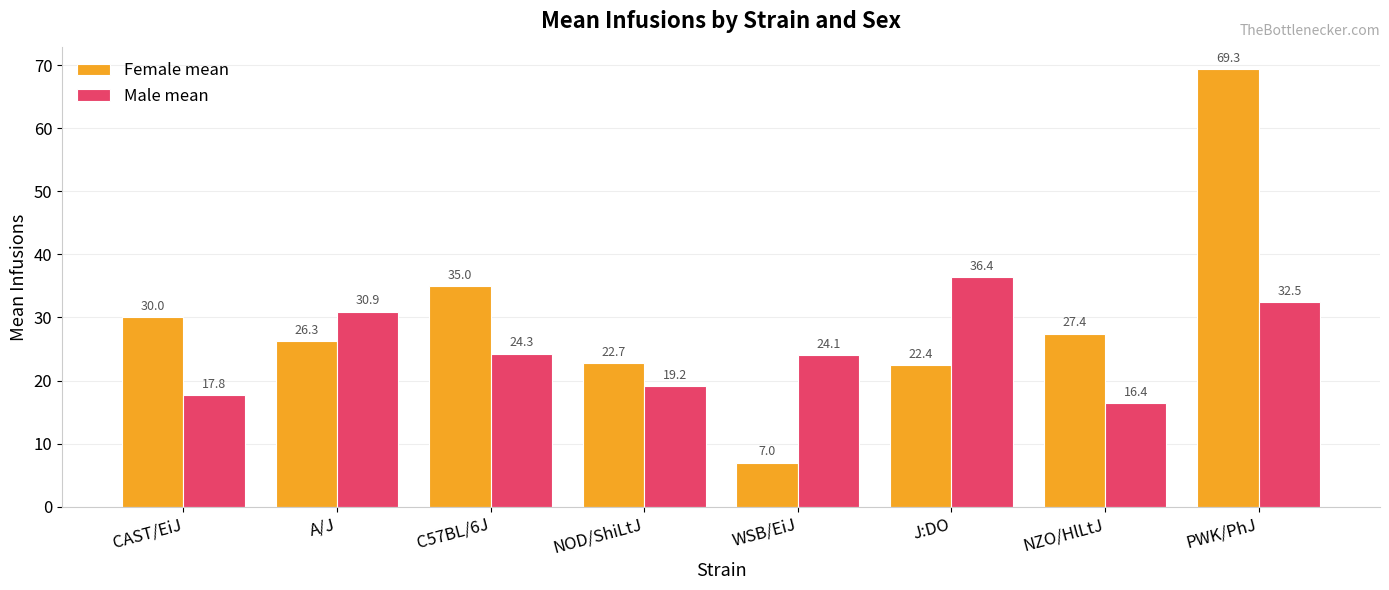

Where does the Female mean series first go above 27?

CAST/EiJ